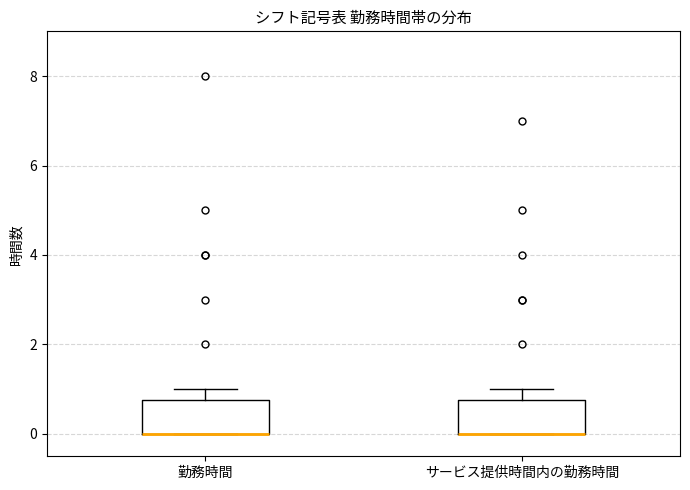

Reading left to right, read every box against the y-axis: the position of its median line, the range the box covers, and the ends of its whiskers. The values are not printed on the chart, so give them approximately, as read against the axis.

勤務時間: median 0.0 (drawn on the box's lower edge), box 0.0 to 0.8, whiskers 0.0 to 1.0
サービス提供時間内の勤務時間: median 0.0 (drawn on the box's lower edge), box 0.0 to 0.8, whiskers 0.0 to 1.0